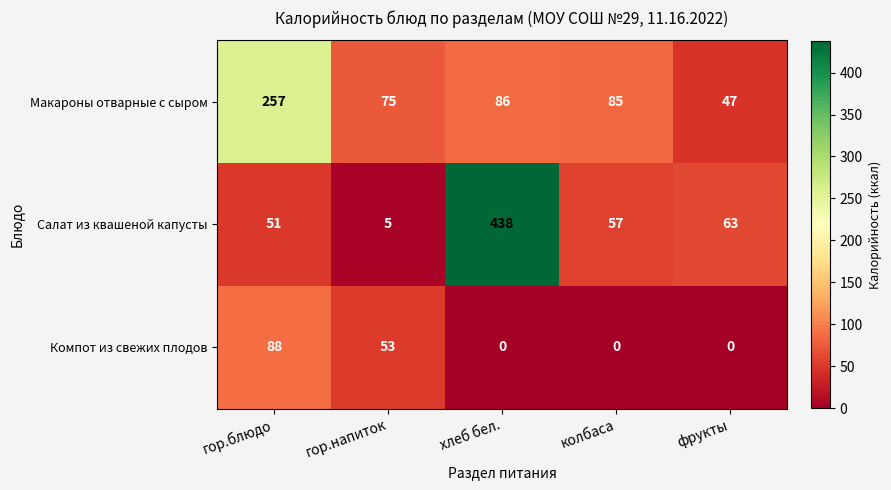

At which label does Салат из квашеной капусты first exceed 57?

хлеб бел.